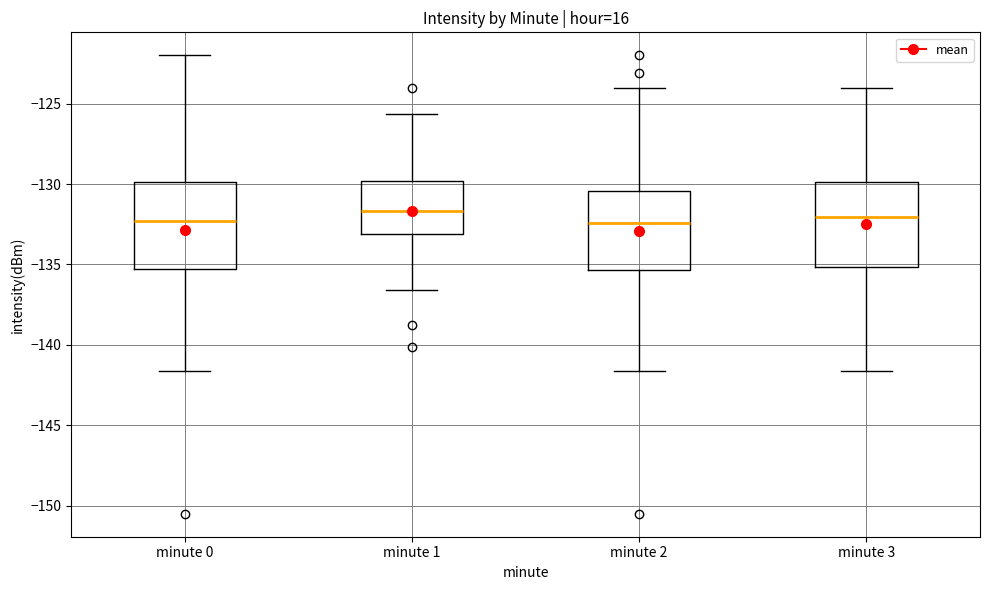

Where does the median line of the box for minute 3 sit on the y-axis? The values are not printed on the chart, so give them approximately, as read against the axis.

-132.0